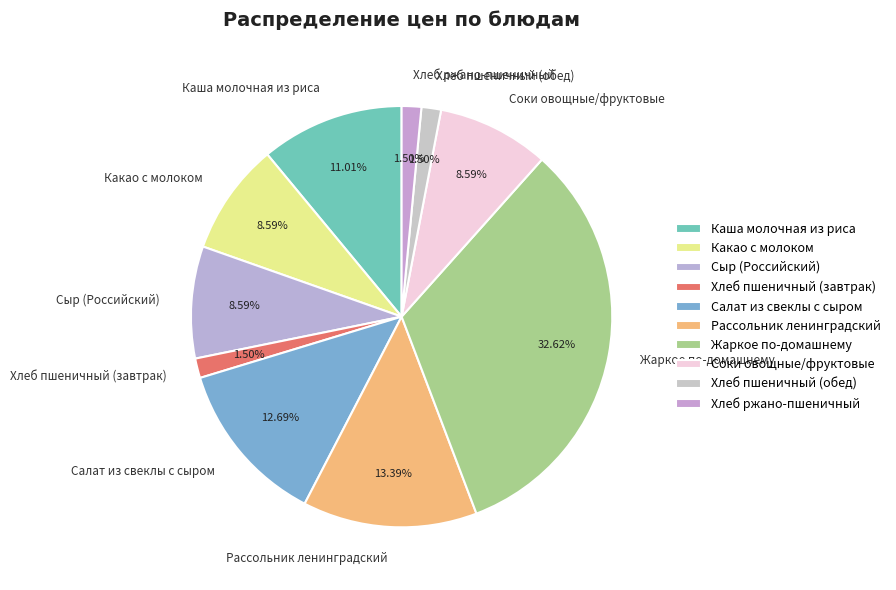

Which has a higher value, Рассольник ленинградский or Соки овощные/фруктовые?

Рассольник ленинградский